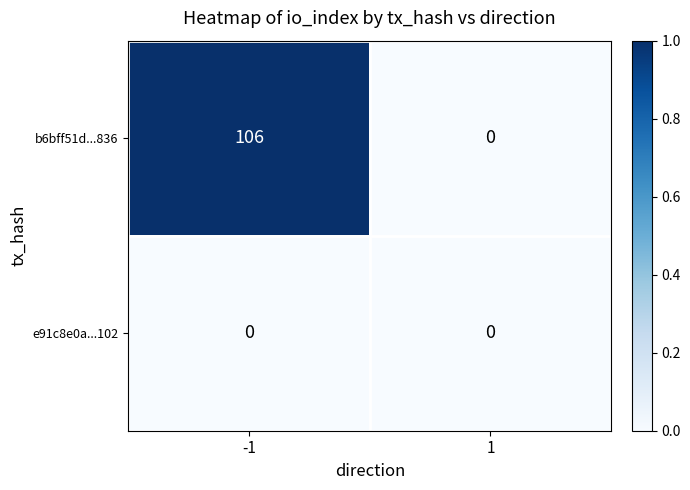

Is the value of b6bff51d...836 at -1 greater than the value of e91c8e0a...102 at 1?

Yes